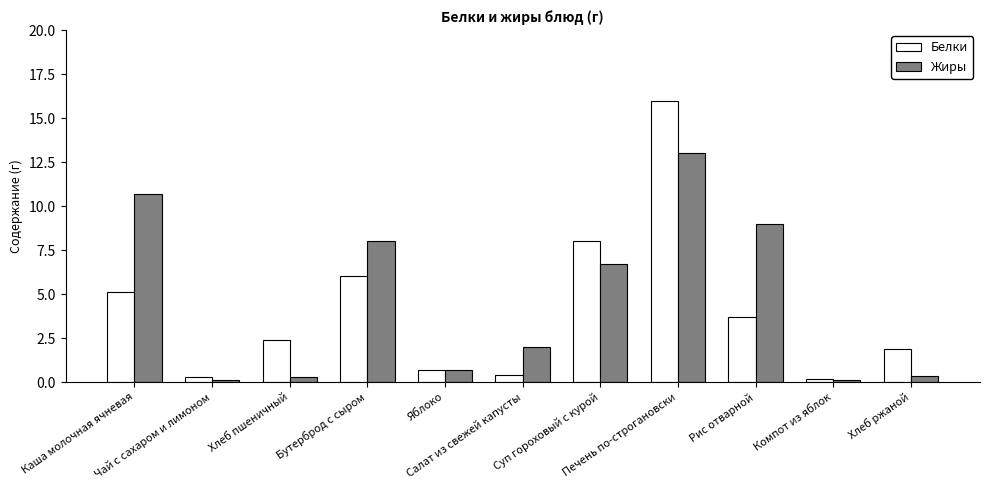

Reading right to left, transcribe all the data shown in this chart.

Белки: 1.9	0.2	3.7	16.0	8.0	0.4	0.7	6.0	2.4	0.3	5.1
Жиры: 0.3	0.1	9.0	13.0	6.7	2.0	0.7	8.0	0.3	0.1	10.7